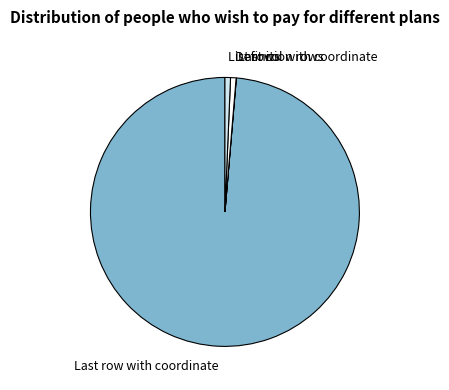

Is it true that List rows is 9% of the pie?

False